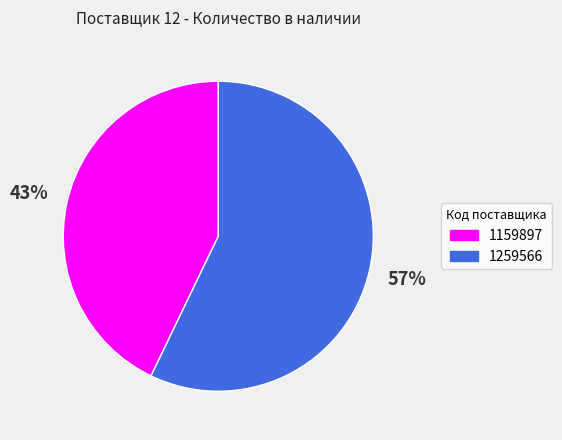

What is the ratio of the value at 1259566 to the value at 1159897?

1.3